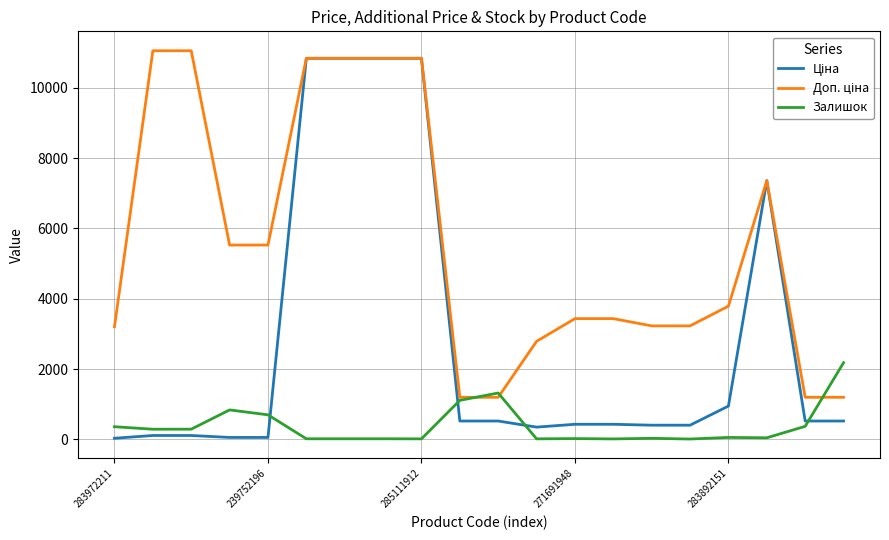

What is the greatest value displayed?

11055.0